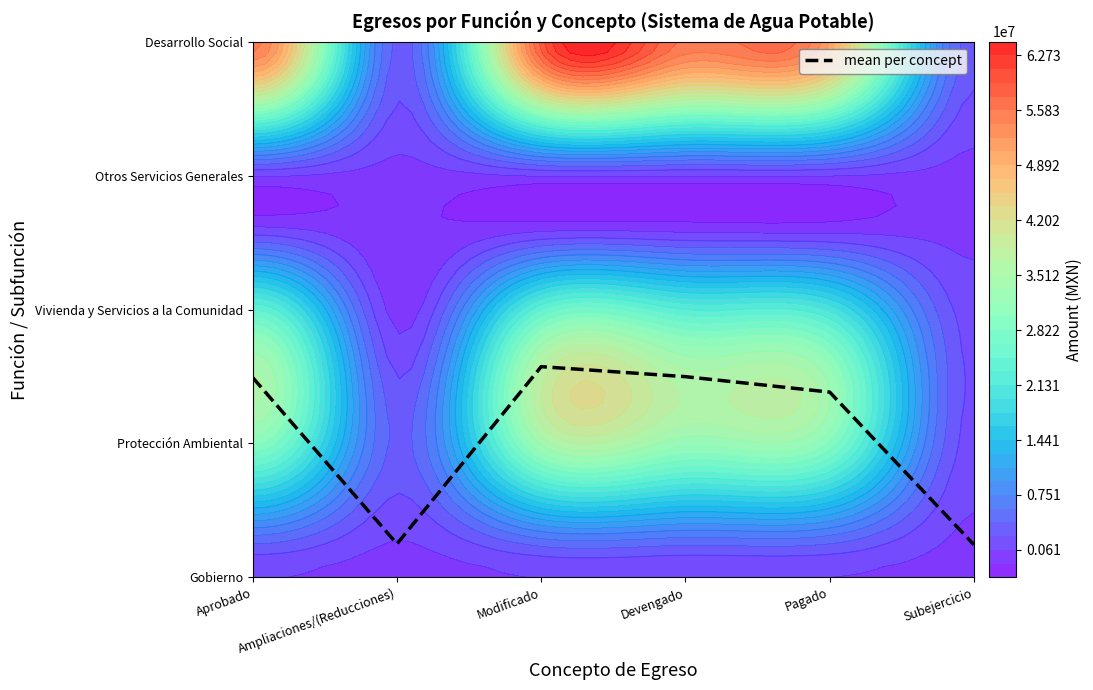

What is the average value?

1.1